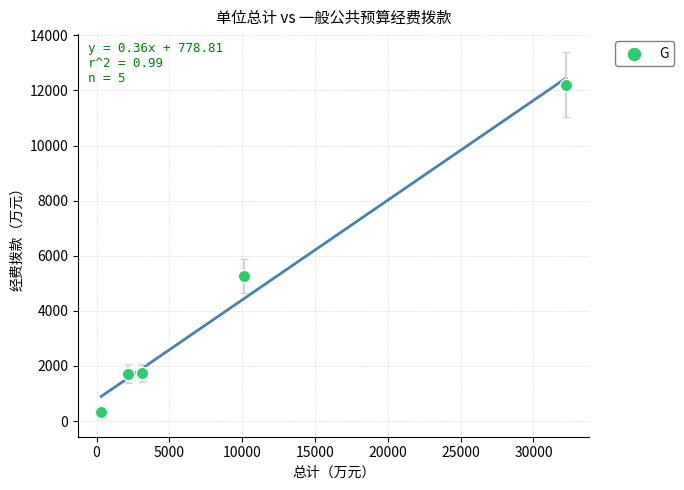

What is the average X value?

9590.4